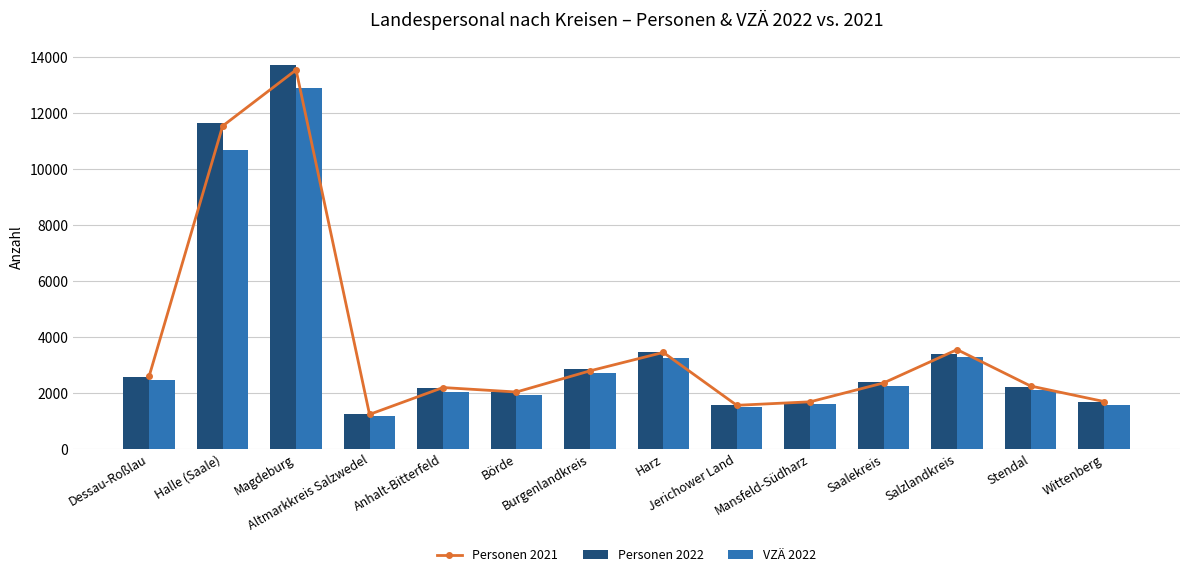

What is the smallest value displayed?

1170